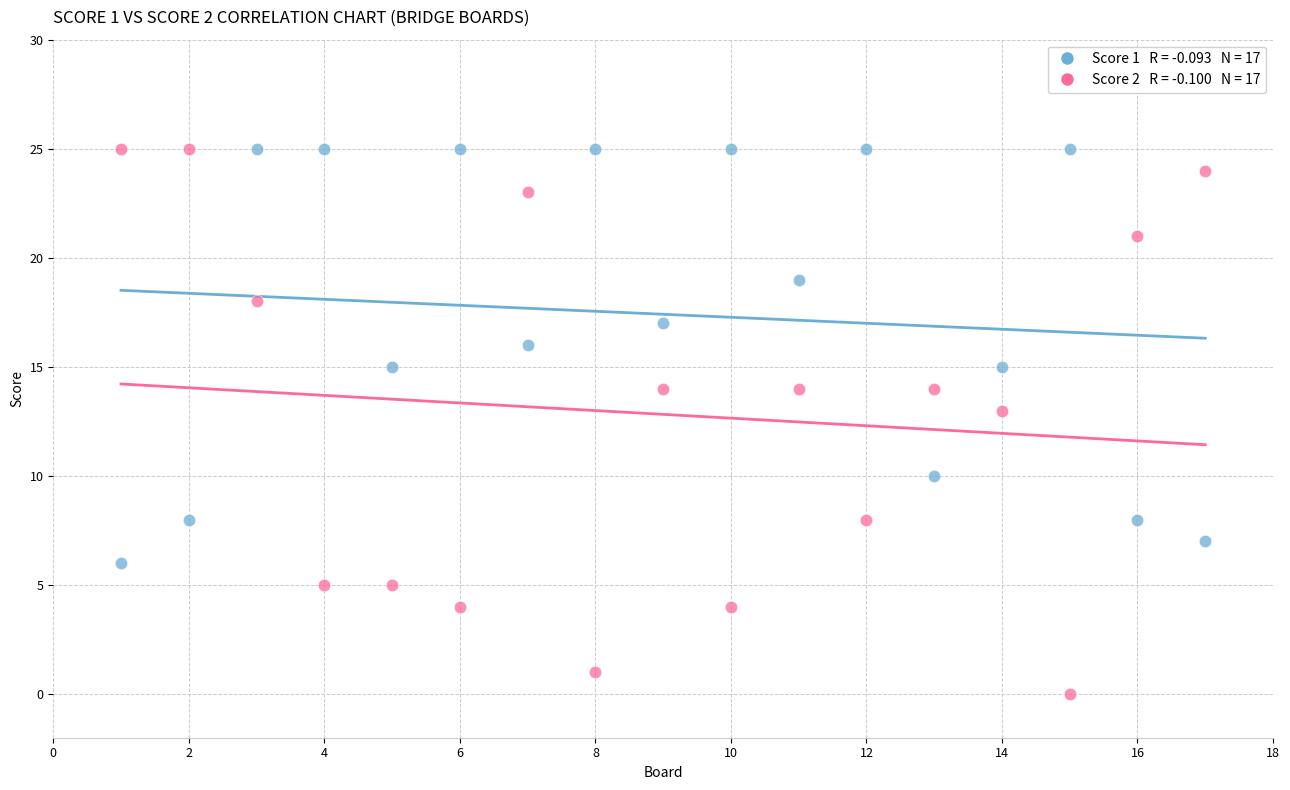

Across all series, what Y value is closest to 12?

13